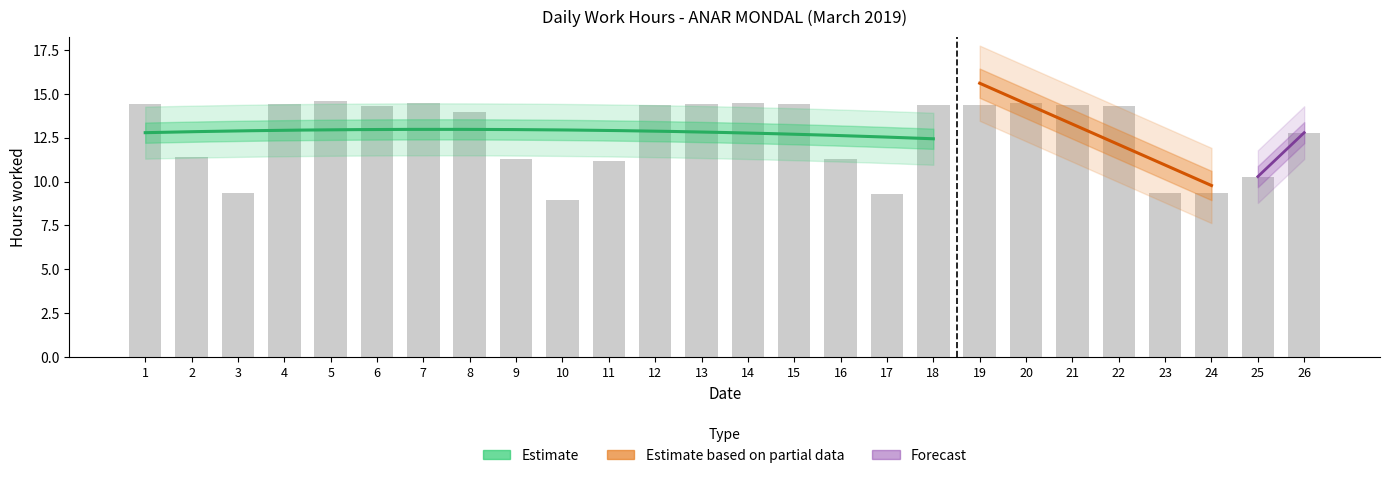

At which category does the chart reach its peak across all series?

5